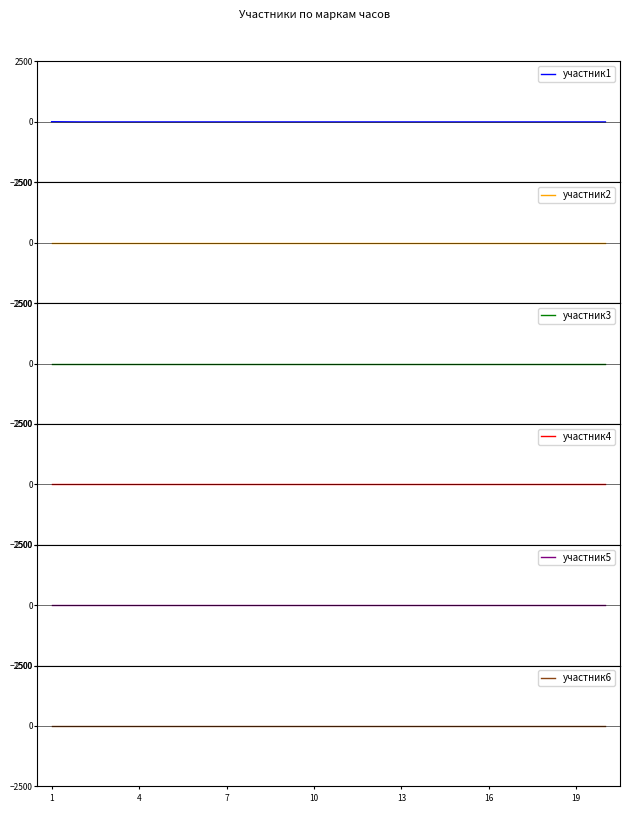

Which series has the largest total across all categories?

участник1